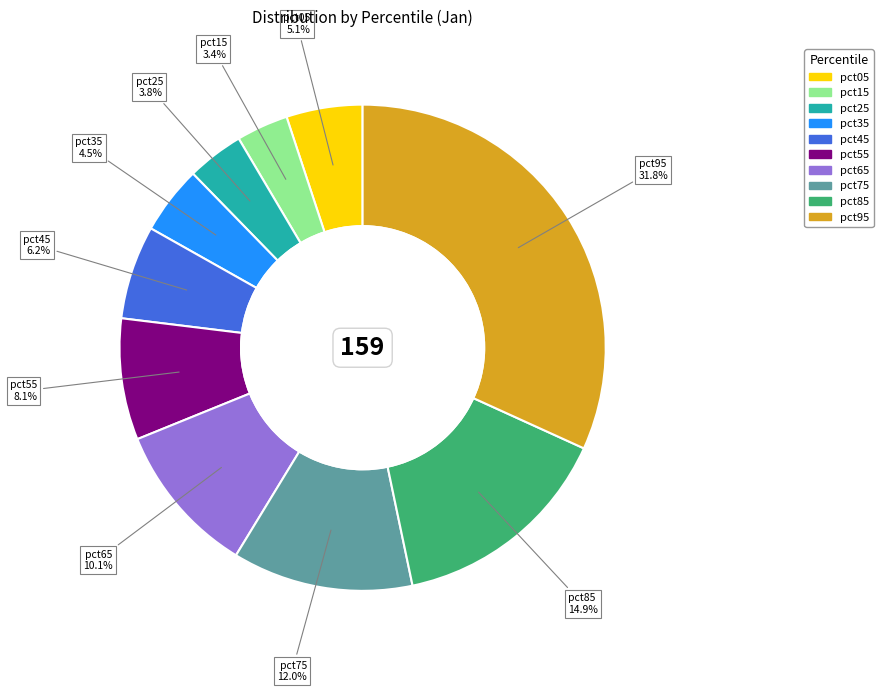

What percentage is the pct75 slice, to the nearest percent?

12%